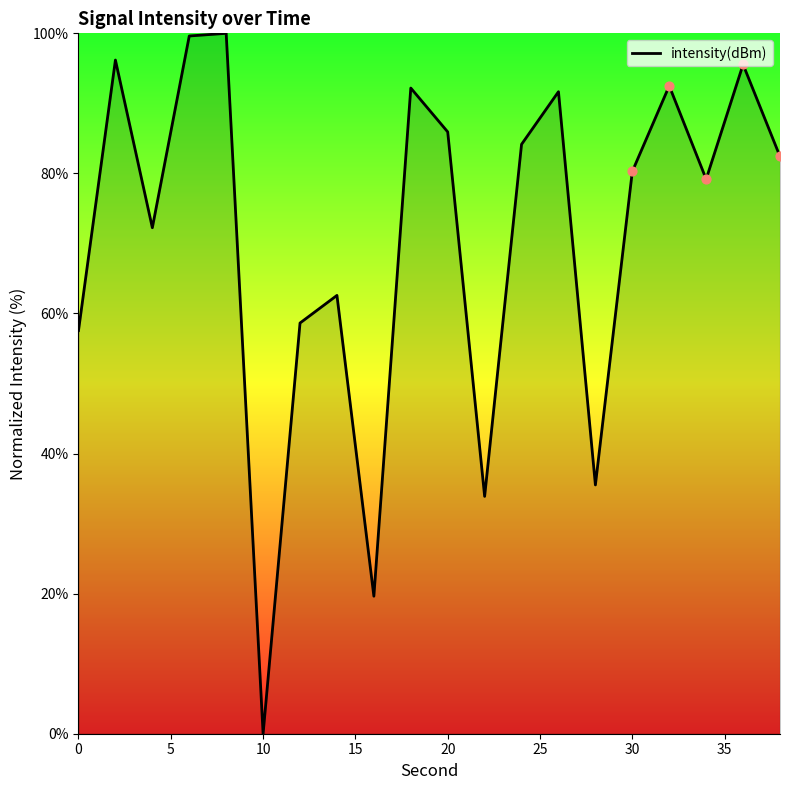

What is the maximum value shown in the chart?

100.0